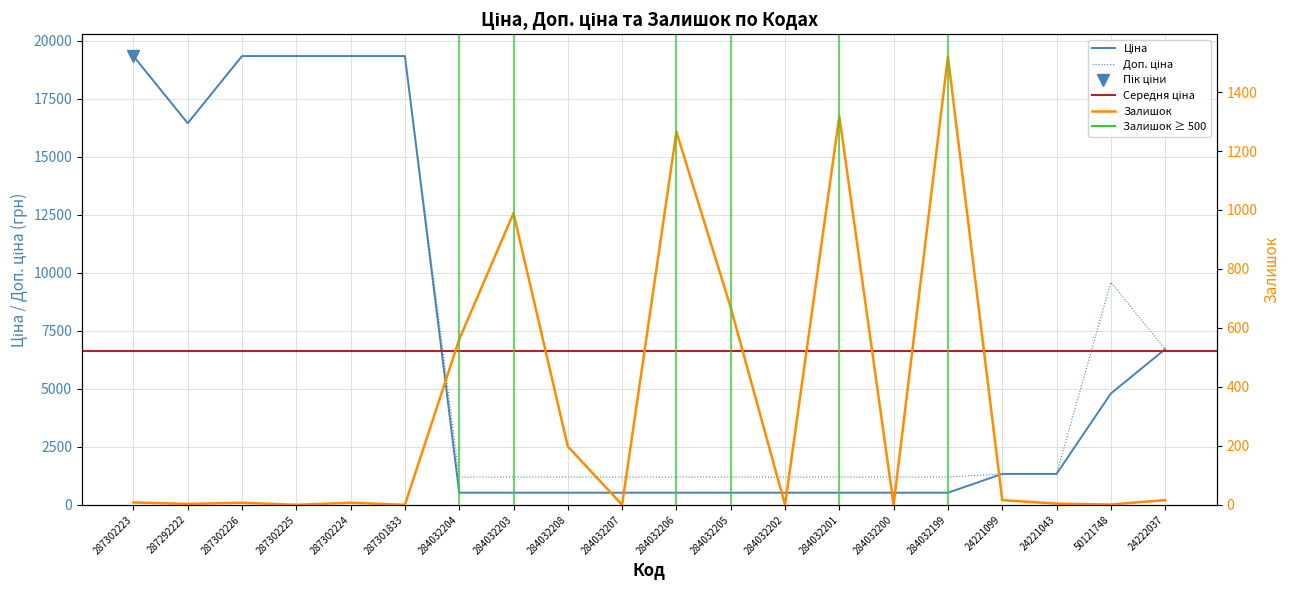

What is the difference between the Залишок values at 284032200 and 287302224?

7.0